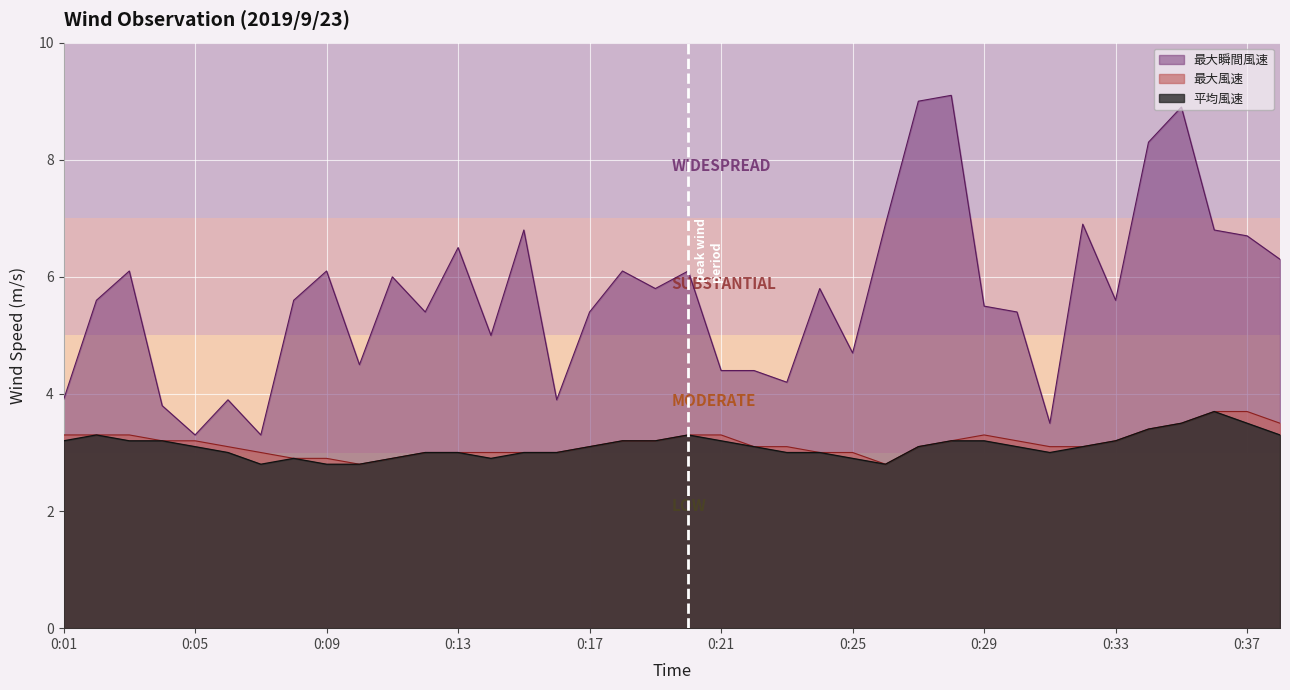

True or false: 平均風速 and 最大風速 cross at least once.

False